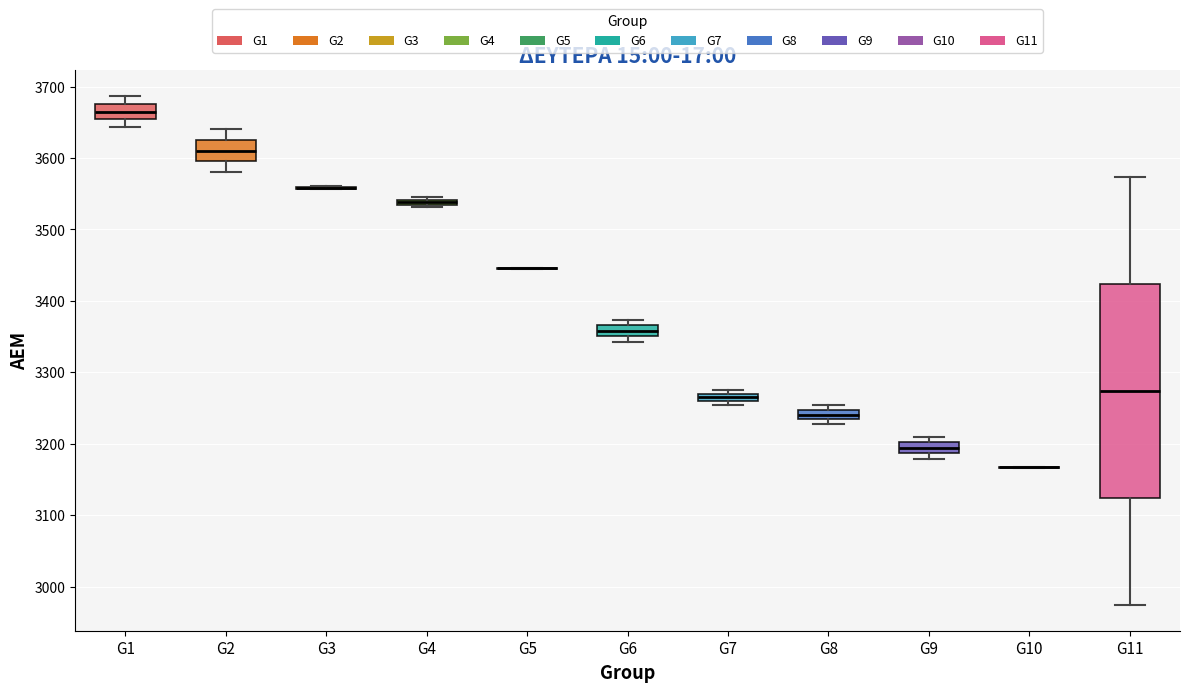

Where is the upper edge of the box for G6 on the y-axis? The values are not printed on the chart, so give them approximately, as read against the axis.

3370